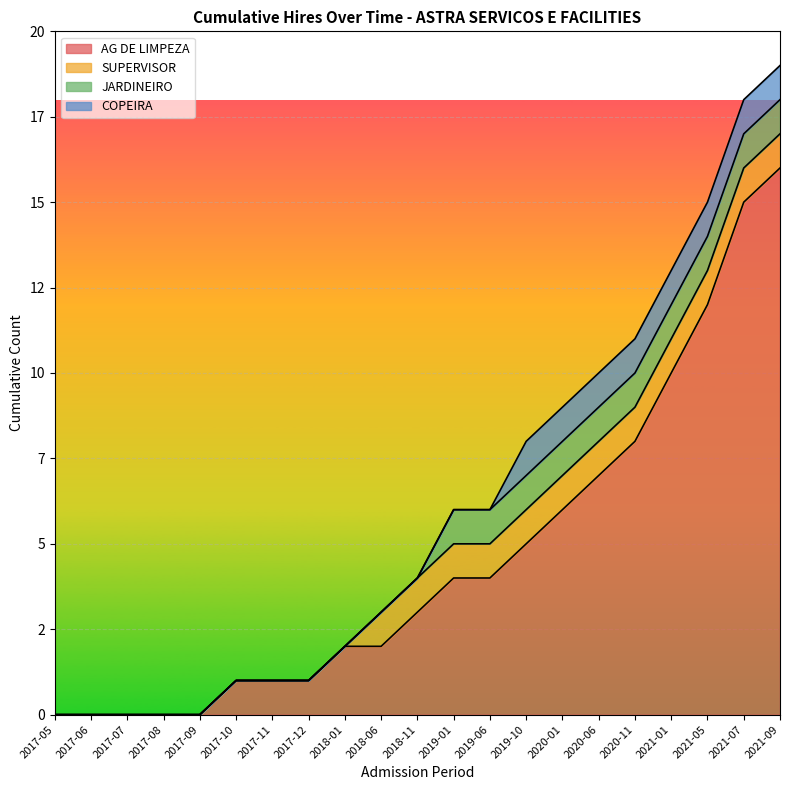

At which category does the chart reach its minimum across all series?

2017-05